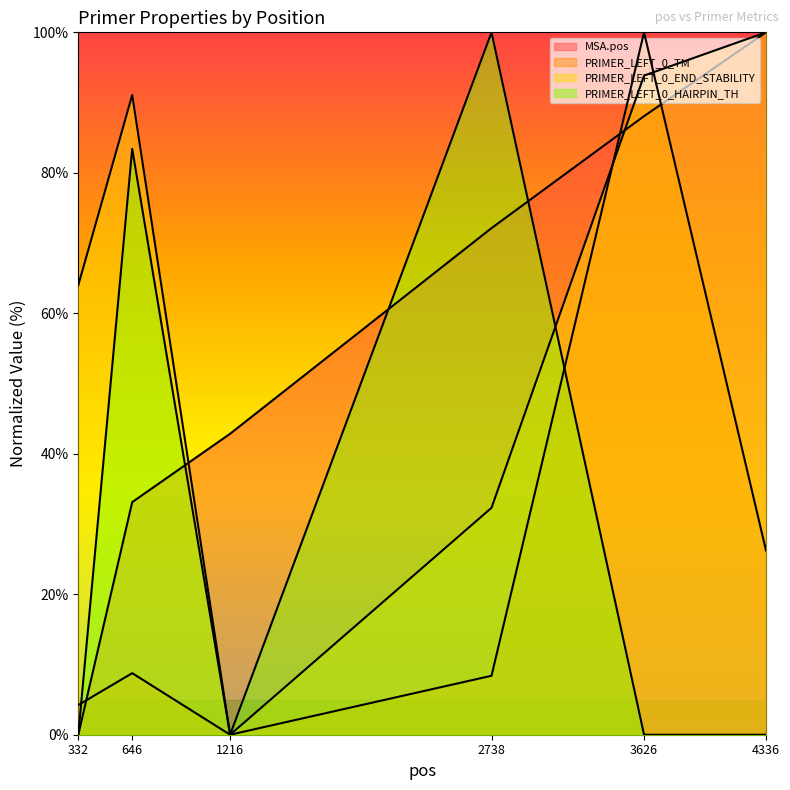

The PRIMER_LEFT_0_TM series shows 7.6 at 332. True or false?

False